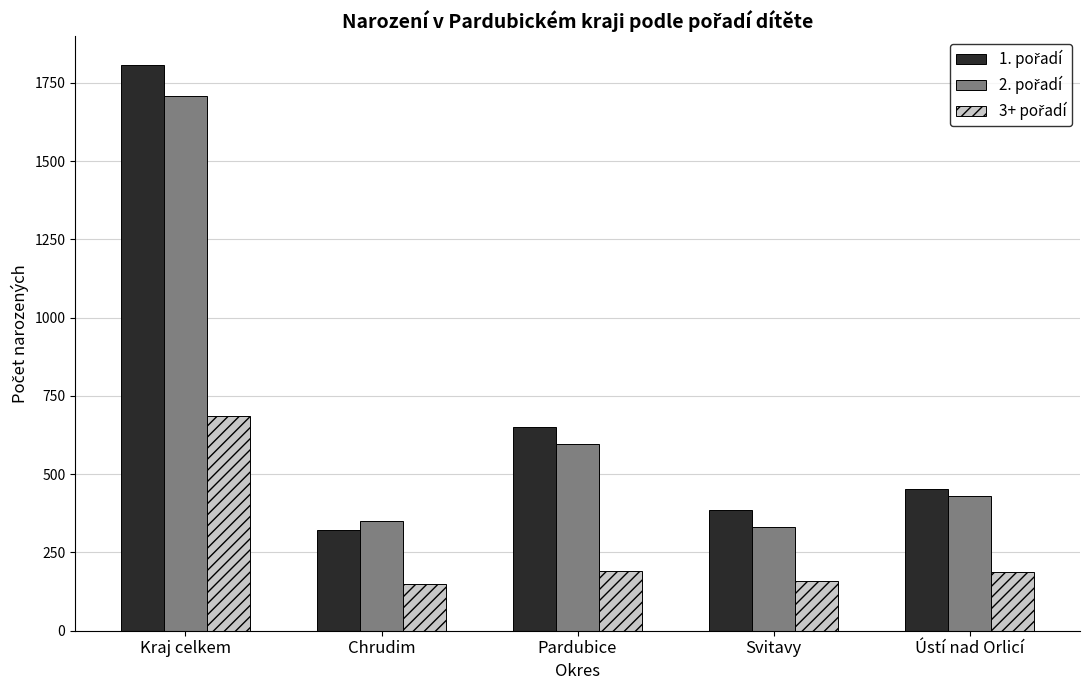

What is the total value across all series at Svitavy?

875